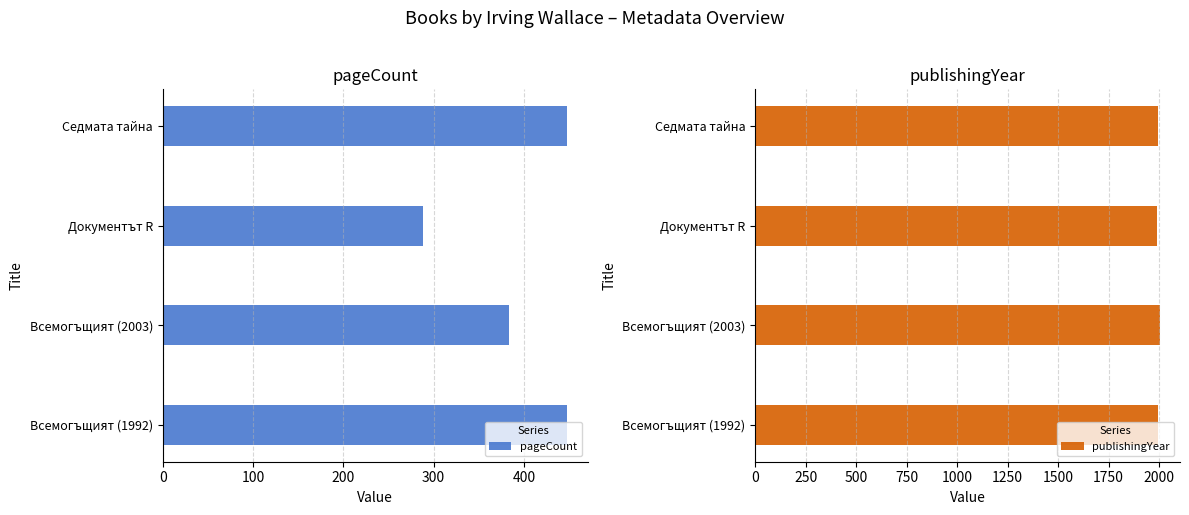

What is the smallest value displayed?

288